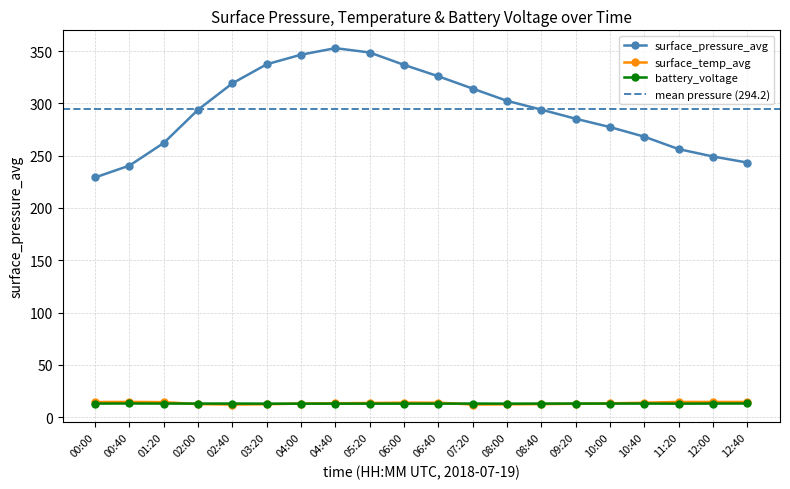

The value of surface_temp_avg at 06:00 is 21.1. True or false?

False